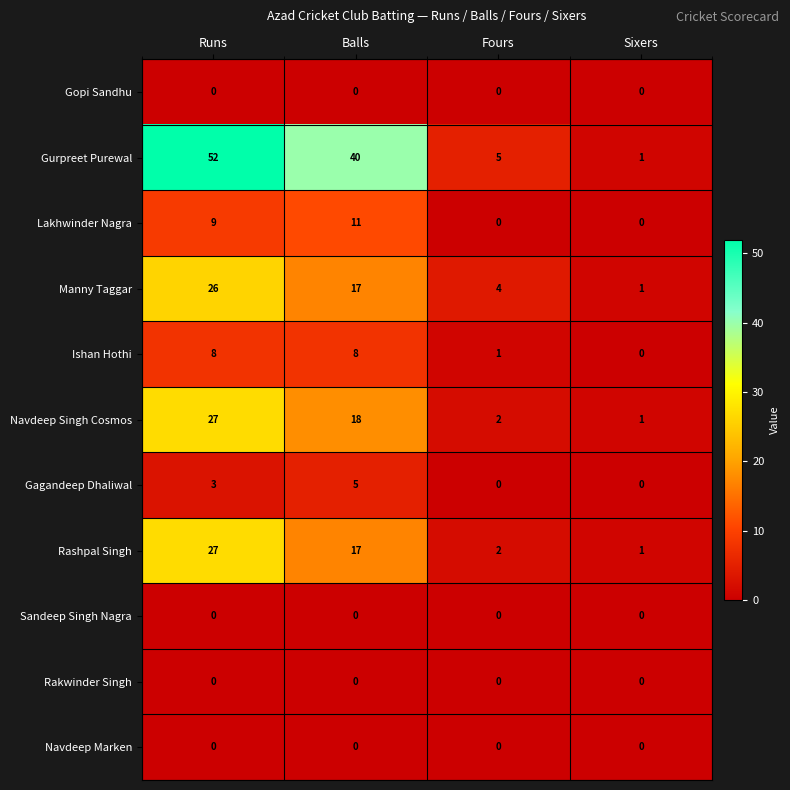

Which series changed the most between Runs and Balls?

Gurpreet Purewal